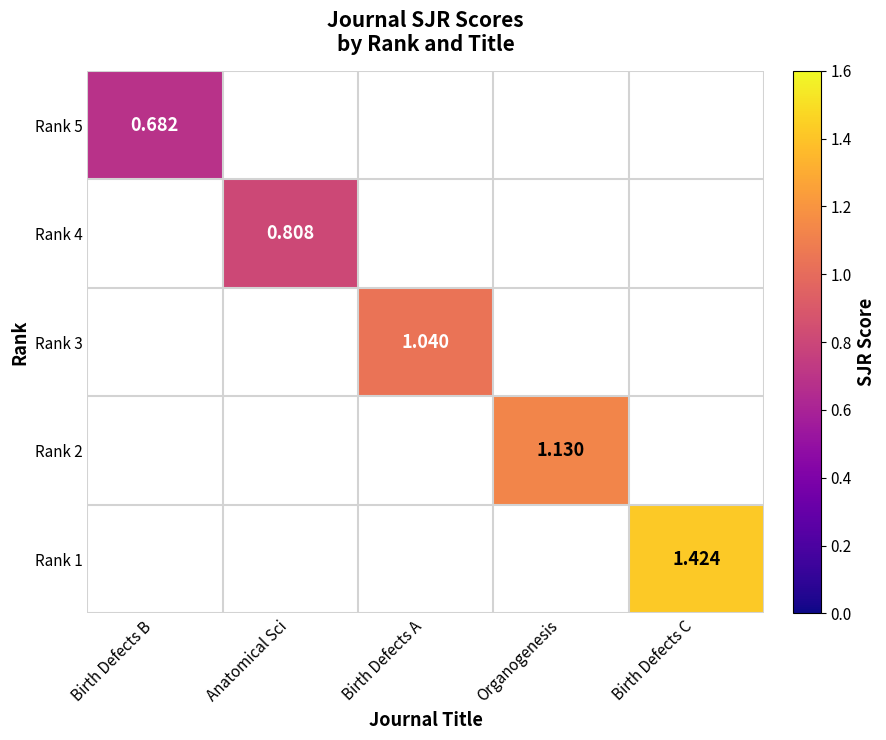

List the series in order of their overall mean, highest first.

Rank 5, Rank 4, Rank 3, Rank 2, Rank 1